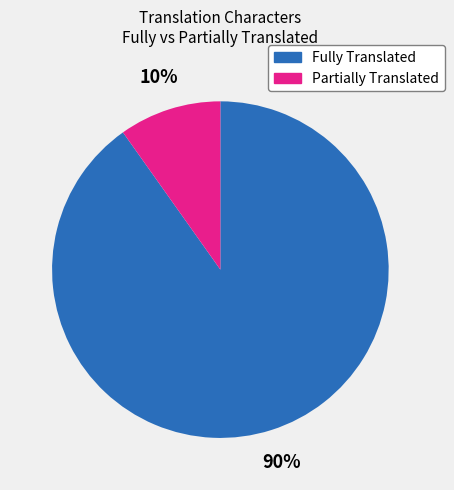

Which slice is the smallest?

Partially Translated